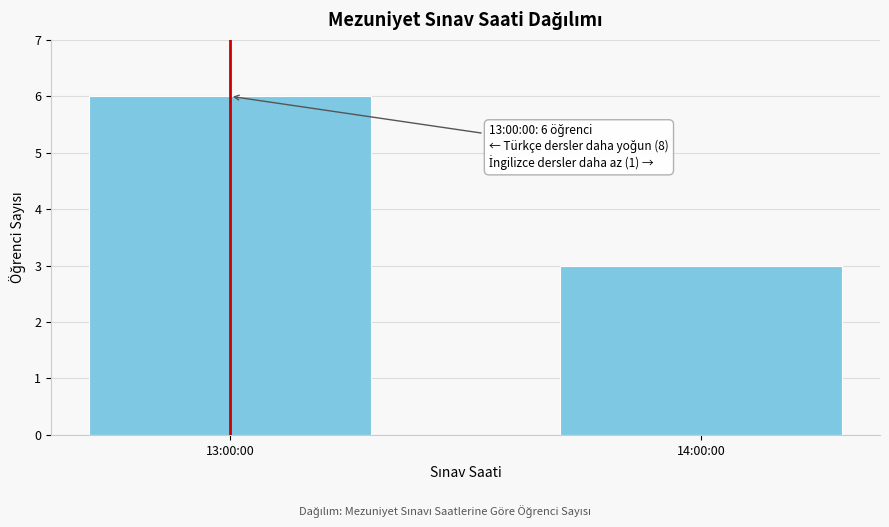

Reading right to left, list all the values displayed in this chart.

3	6